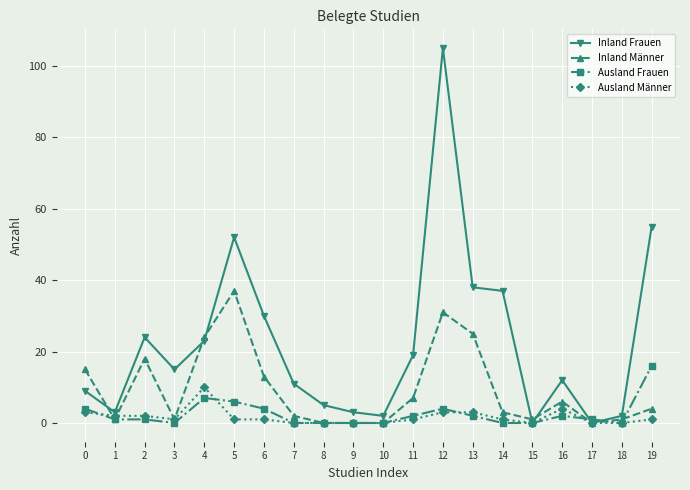

True or false: Ausland Männer has more than 0 points higher than both neighbors.

True